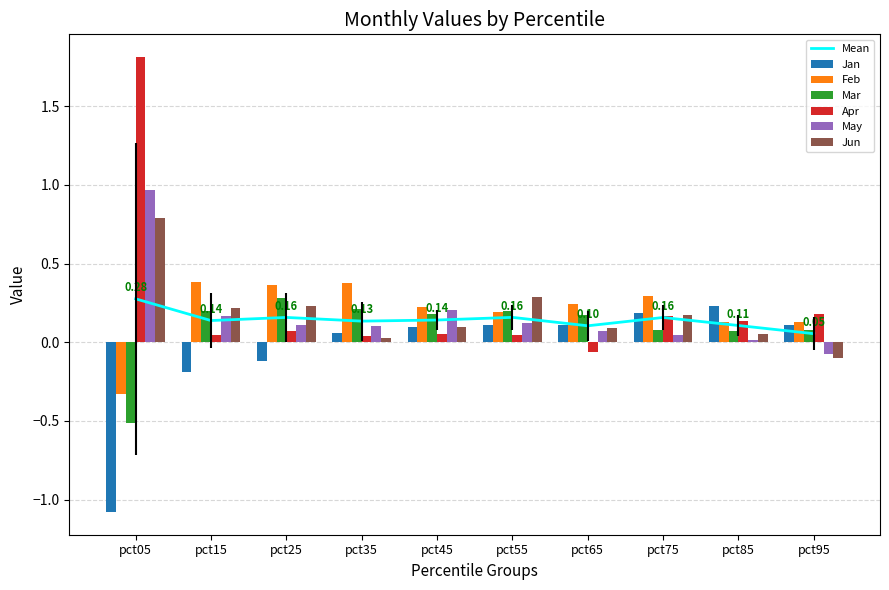

What value does the Feb series have at pct75?

0.3